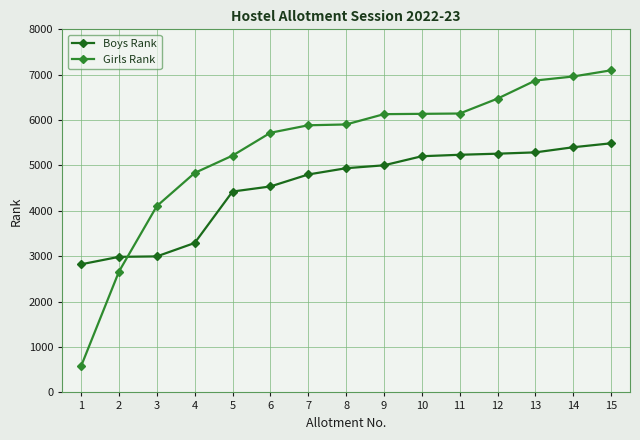

True or false: Girls Rank has a value of 5904 at 8.

True